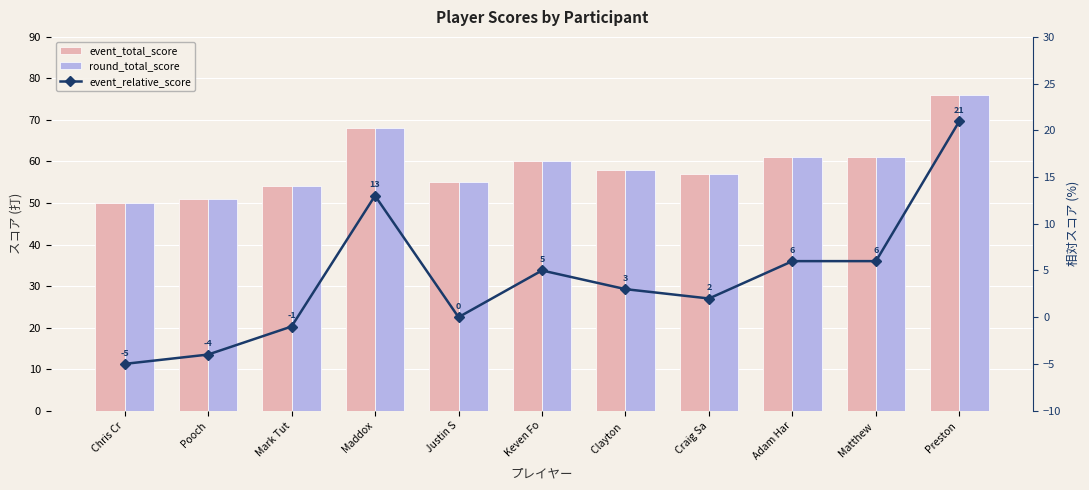

Which series has the largest total across all categories?

event_total_score